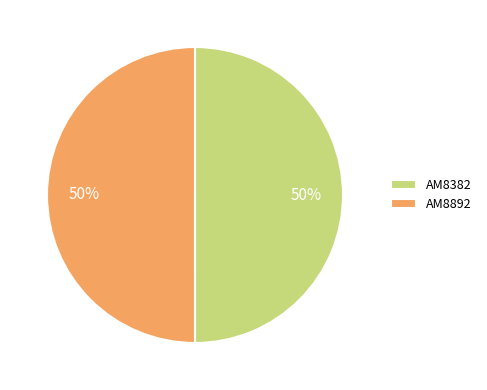

Is the sum of AM8892 and AM8382 greater than half?

Yes